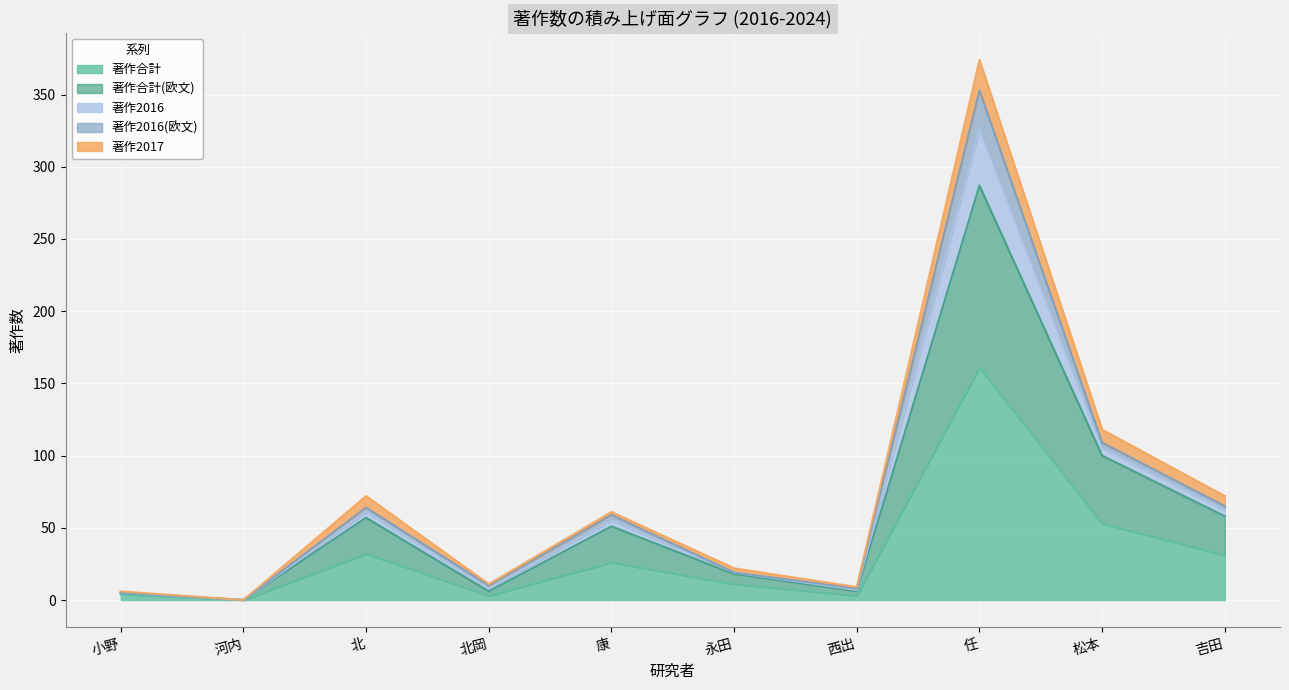

Which has a higher value, 小野 or 吉田?

吉田